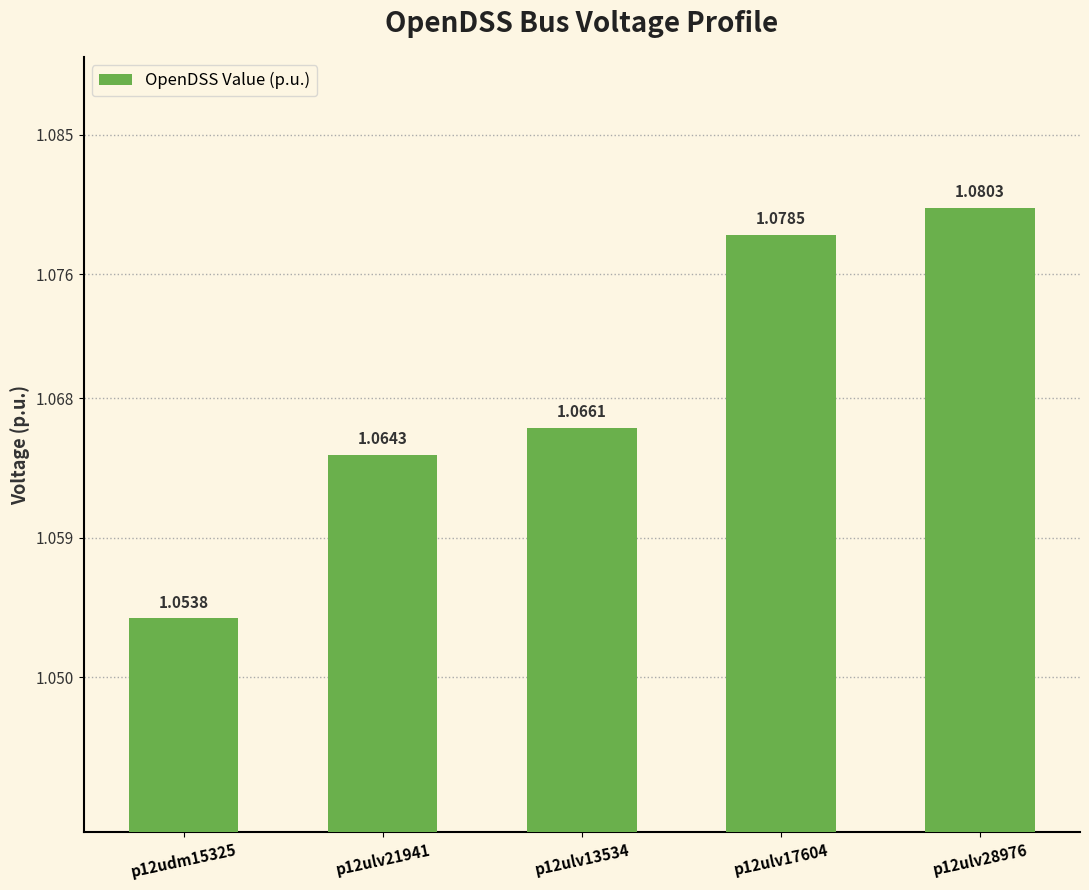

What is the sum of all values?

5.3